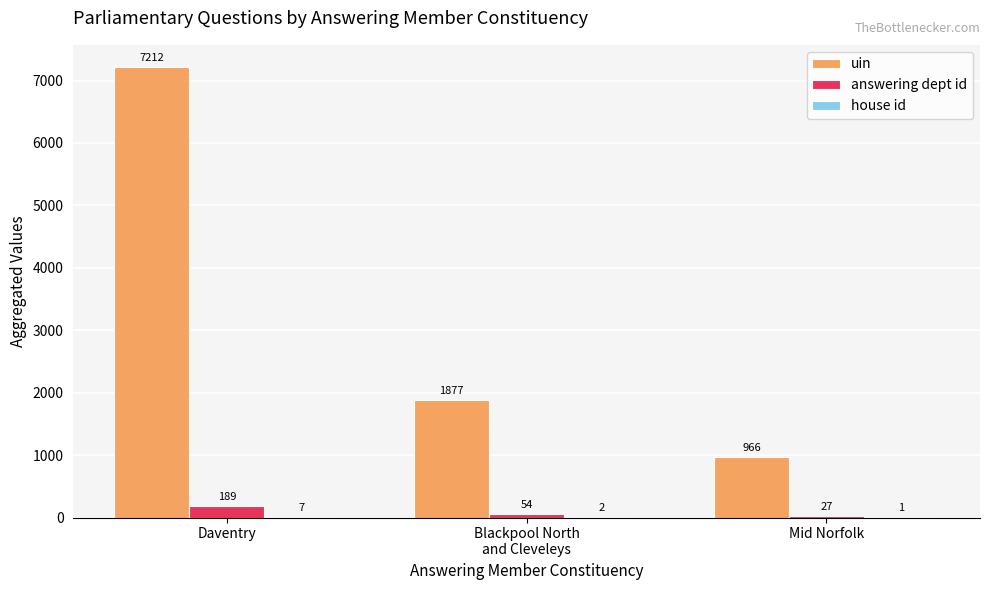

What is the sum of all uin values?

10055